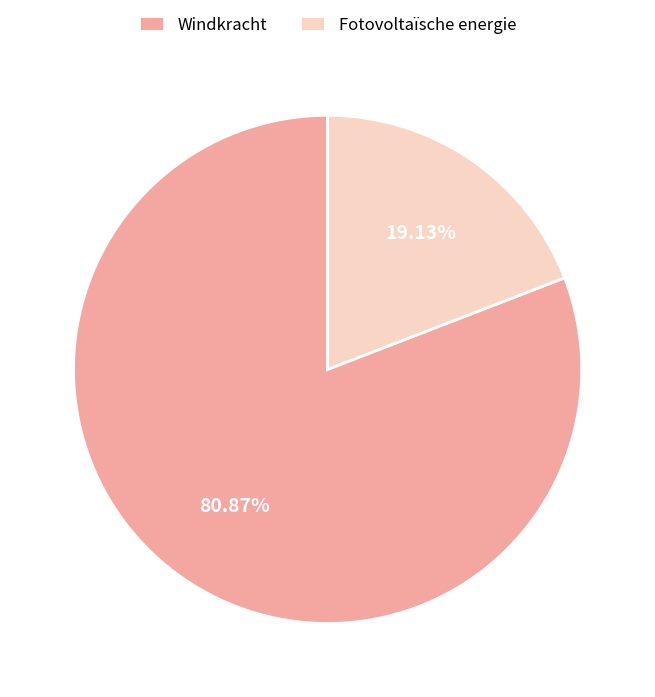

Does any single category account for the majority?

Yes